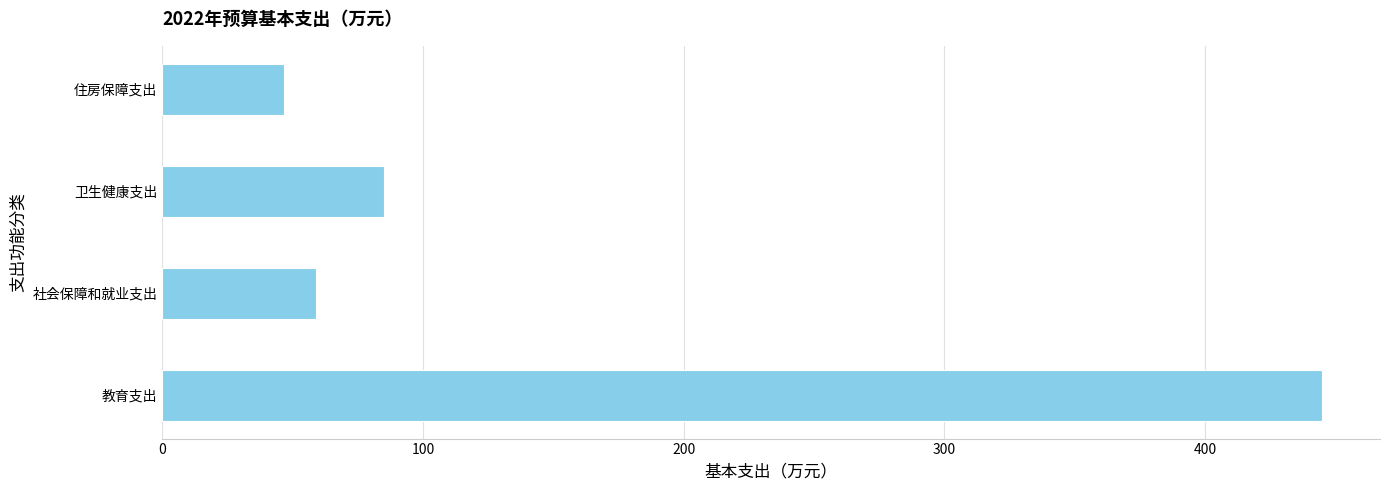

What value does the data have at 卫生健康支出?

85.2